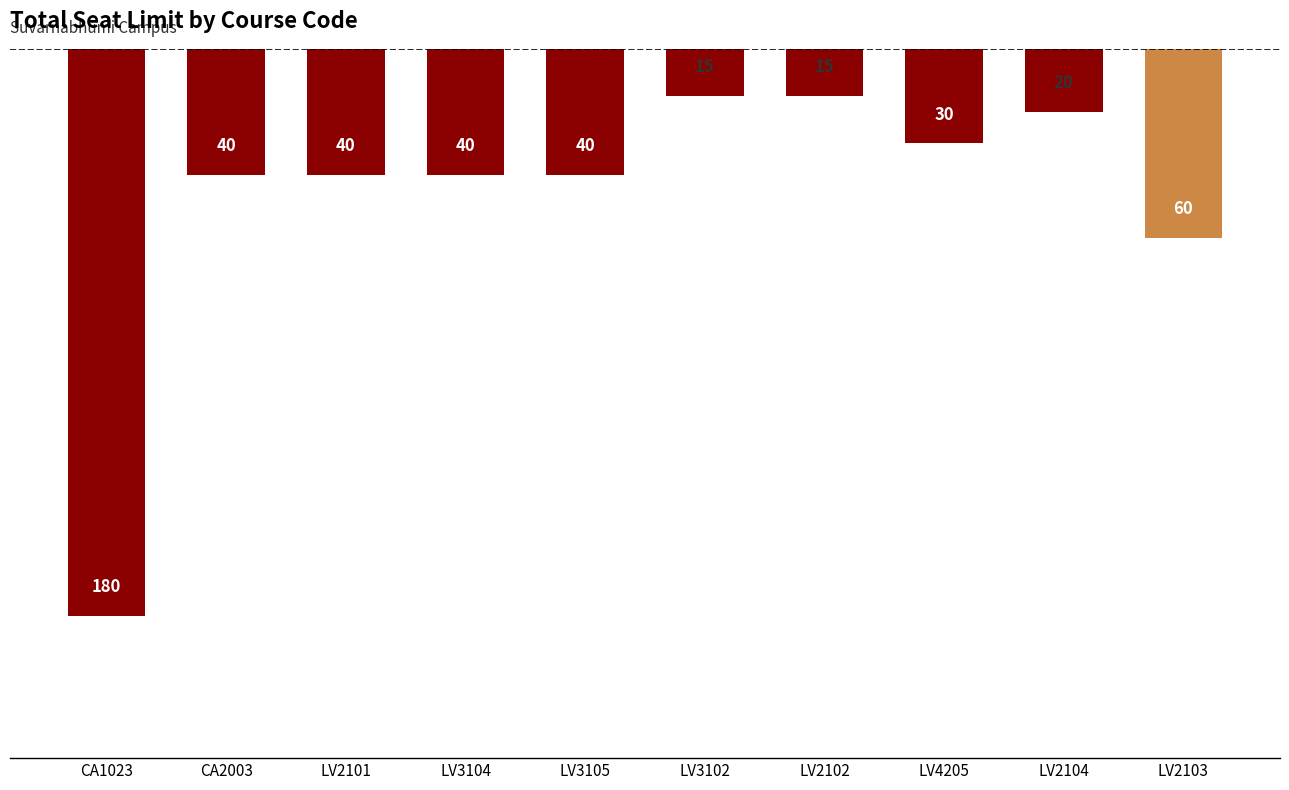

Where is the data nearest to the value 97?

LV2103